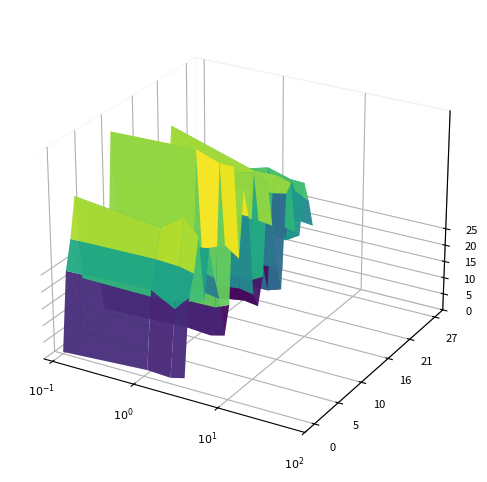

Reading left to right, what are all the values shown in this chart?

WOU_%: 0=0.5	1=23.7	2=32.1	3=43.6	4=18.3	5=39.3	6=24.1	7=18.2	8=4.7	9=18.4	10=55.6	11=21.3	12=39.0	13=40.6	14=12.9	15=7.5	16=9.0	17=44.3	18=31.9	19=14.8	20=3.2	21=29.0	22=46.1	23=21.7	24=16.6	25=29.4	26=36.7	27=17.3
IPEDS_%: 0=2.1	1=24.7	2=32.5	3=40.6	4=18.1	5=36.5	6=26.7	7=18.7	8=5.6	9=12.3	10=56.2	11=25.9	12=45.3	13=36.3	14=11.7	15=6.7	16=13.2	17=42.8	18=28.7	19=15.4	20=5.4	21=34.1	22=38.2	23=22.3	24=18.3	25=36.3	26=27.9	27=17.6
Carnegie_%: 0=1.8	1=20.9	2=32.2	3=45.2	4=19.8	5=34.6	6=26.7	7=18.9	8=5.1	9=12.4	10=53.7	11=28.7	12=43.5	13=36.2	14=12.6	15=7.8	16=12.8	17=44.2	18=28.8	19=14.3	20=5.4	21=34.1	22=38.4	23=22.2	24=16.6	25=34.3	26=29.7	27=19.5
NSSE_%: 0=2.8	1=25.3	2=31.2	3=40.7	4=21.0	5=35.3	6=25.6	7=18.2	8=6.2	9=14.3	10=53.7	11=25.9	12=44.9	13=36.2	14=11.8	15=7.1	16=15.0	17=42.1	18=28.3	19=14.6	20=6.8	21=34.9	22=37.1	23=21.2	24=19.1	25=34.1	26=27.8	27=19.0